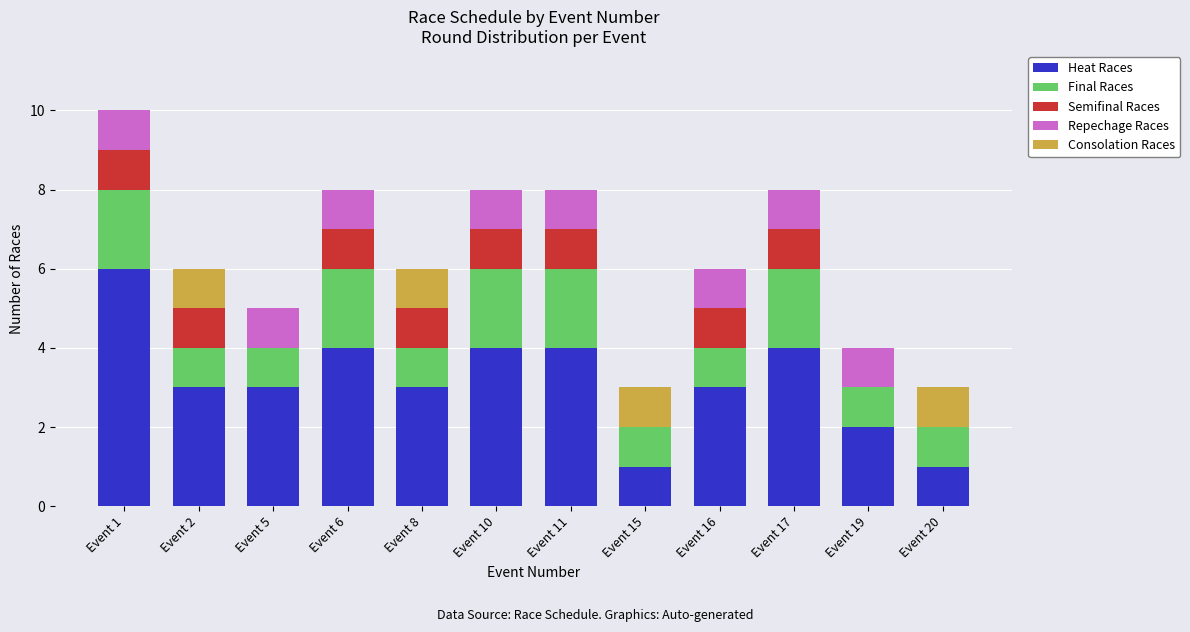

The value of Heat Races at Event 20 is 1. True or false?

True